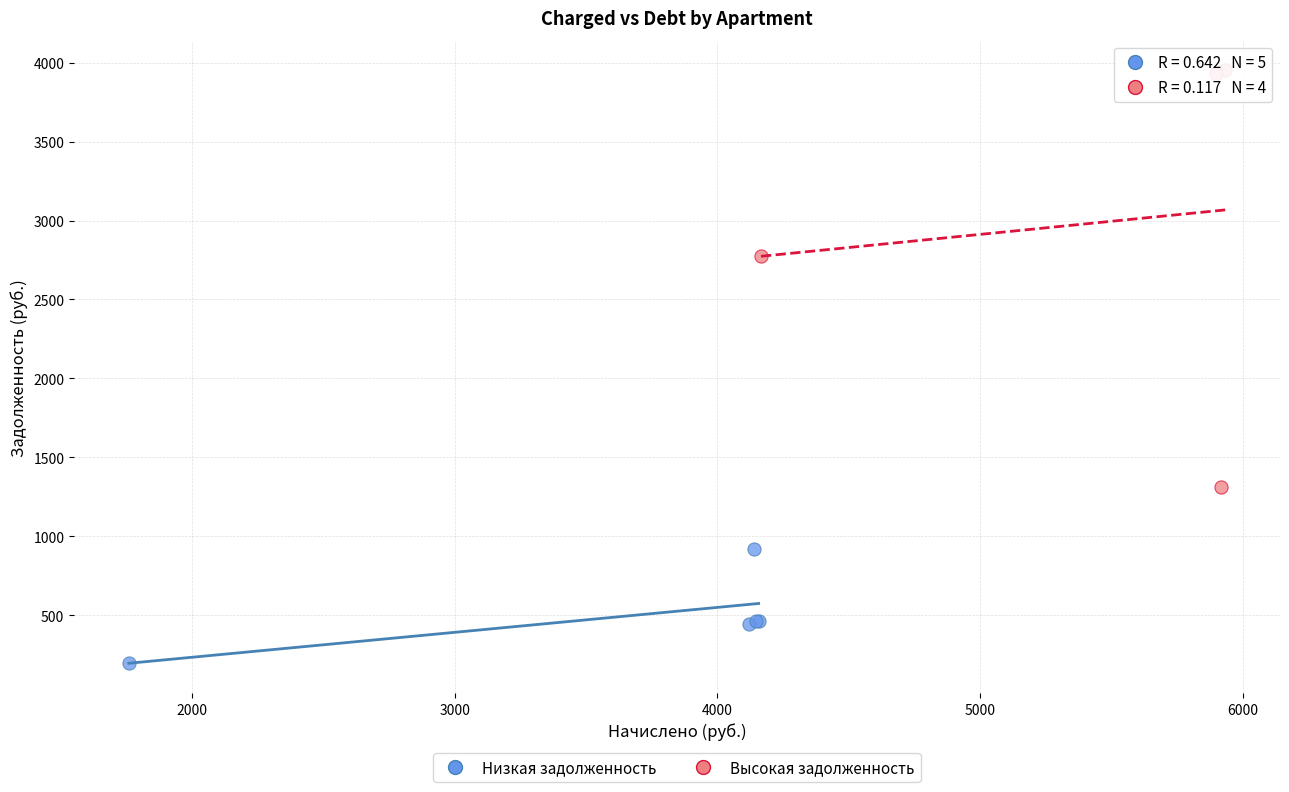

What are all the series names shown in the legend?

Низкая задолженность, Высокая задолженность